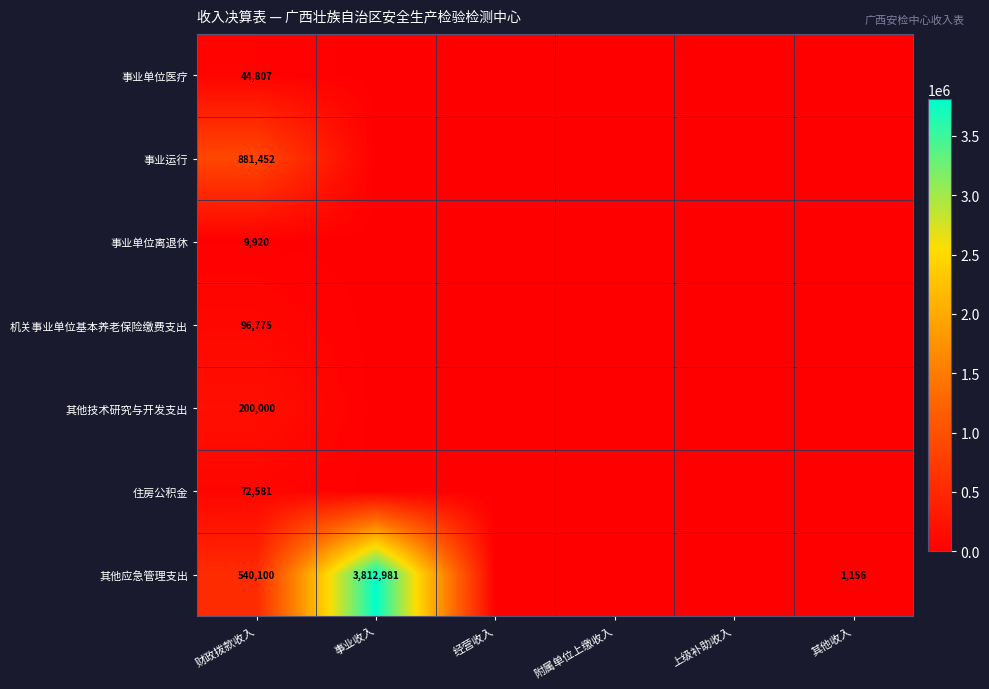

Is it true that 住房公积金 equals 72581 at 财政拨款收入?

True